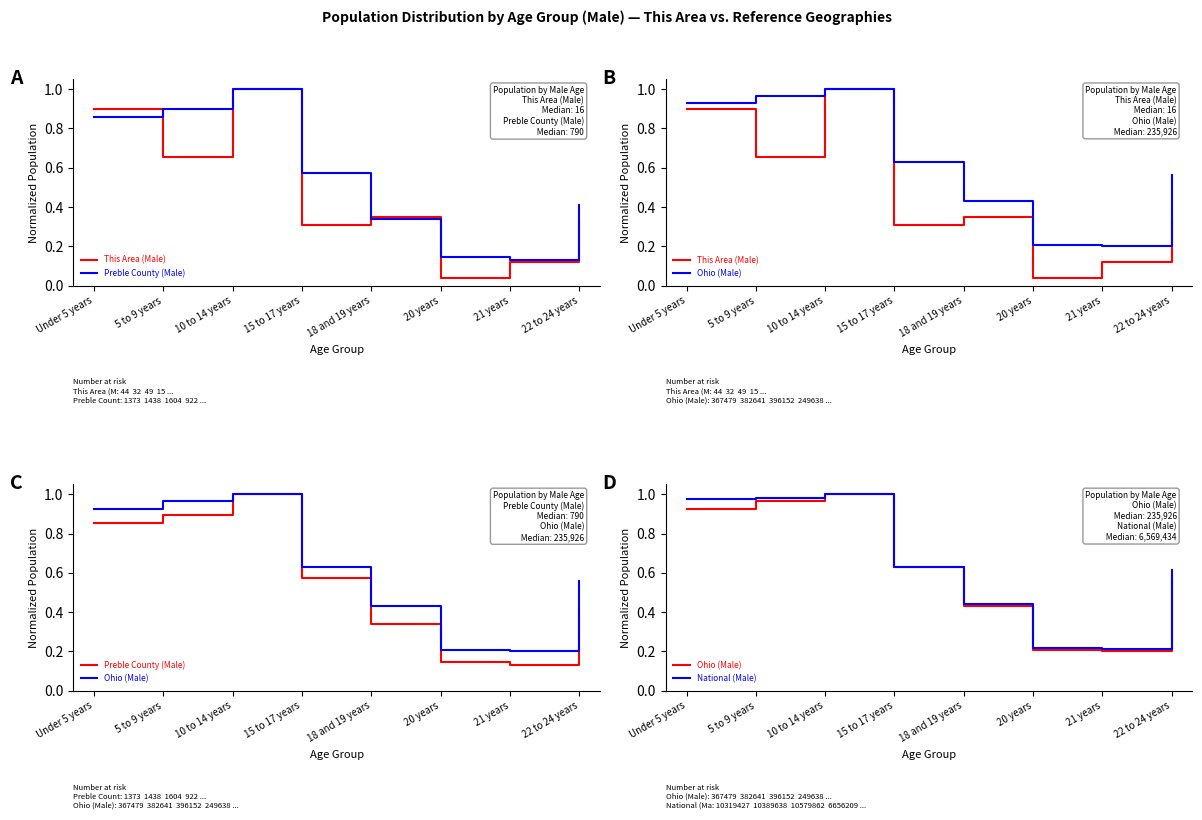

Which category has the highest value across all series?

10 to 14 years